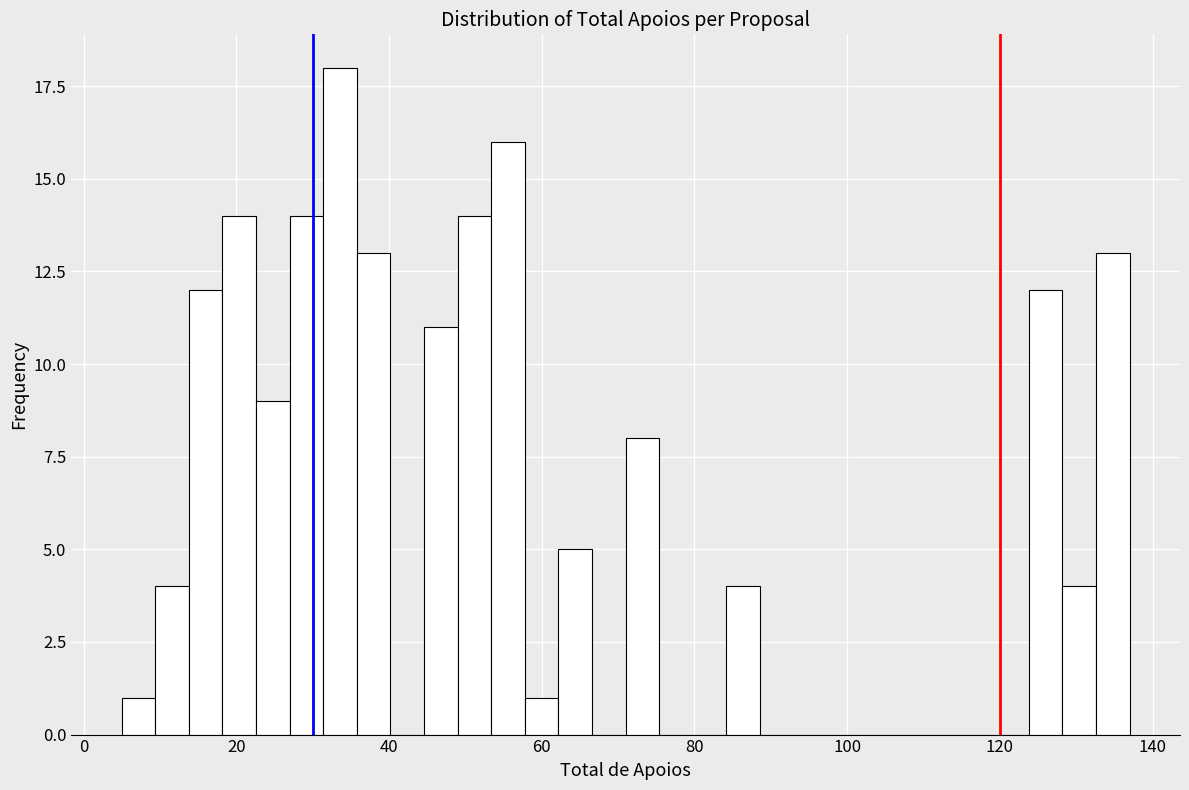

Around what value on the x-axis is the tallest bar? Give the approximate position of its centre, as read against the axis.

34